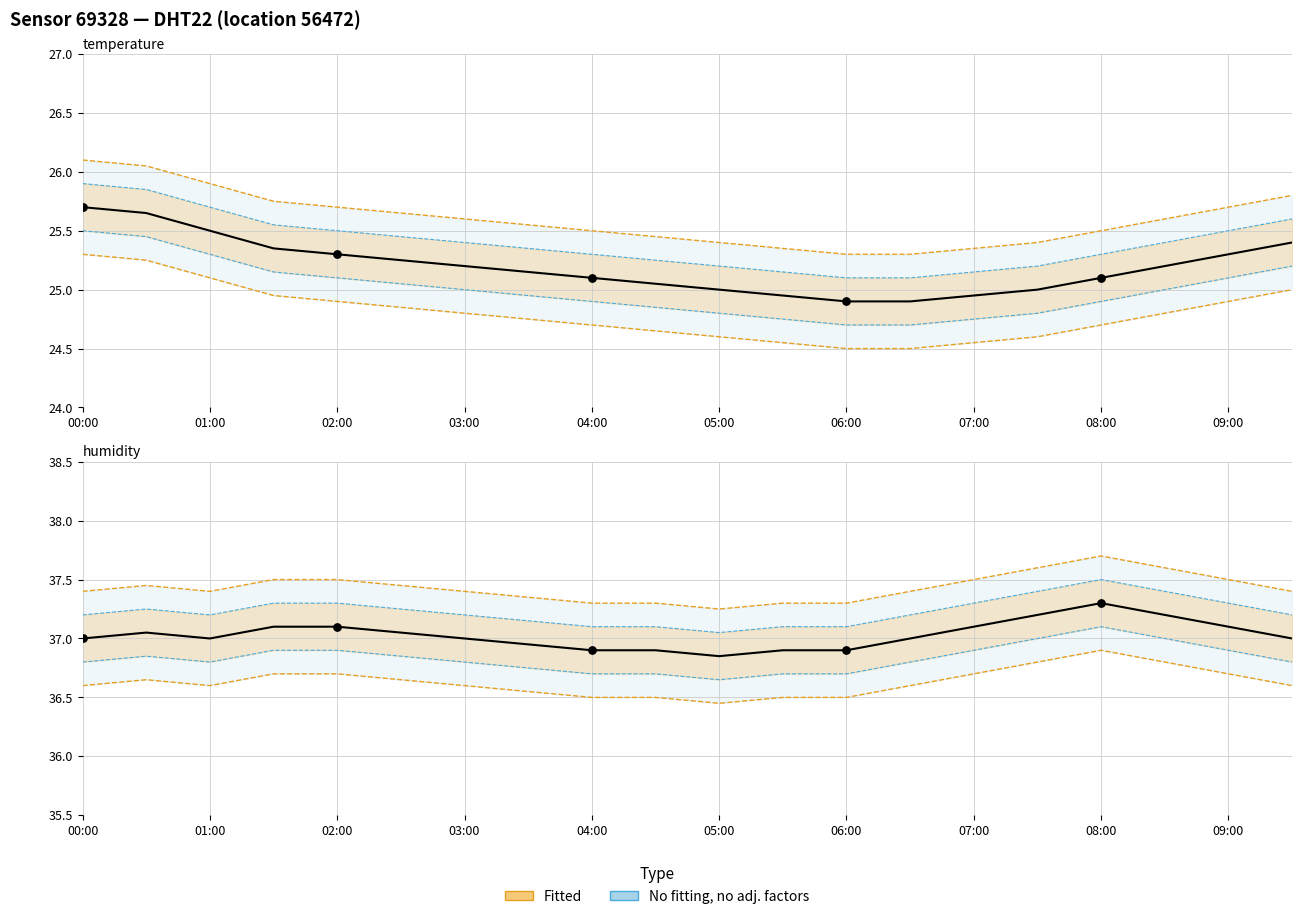

Is the value of humidity at 17 greater than the value of temperature at 15?

Yes